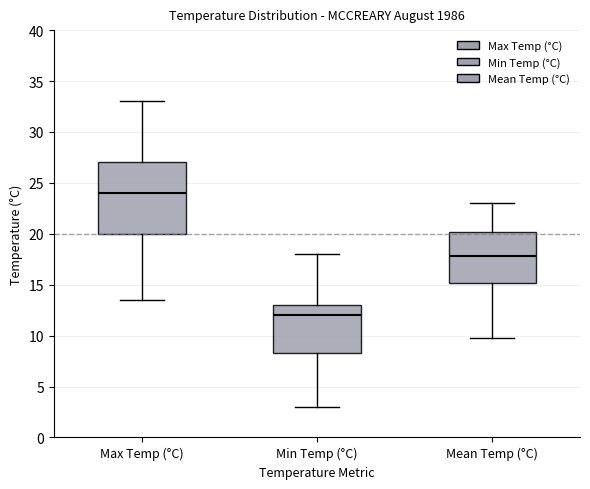

Where does the median line of the box for Max Temp (°C) sit on the y-axis? The values are not printed on the chart, so give them approximately, as read against the axis.

24.0